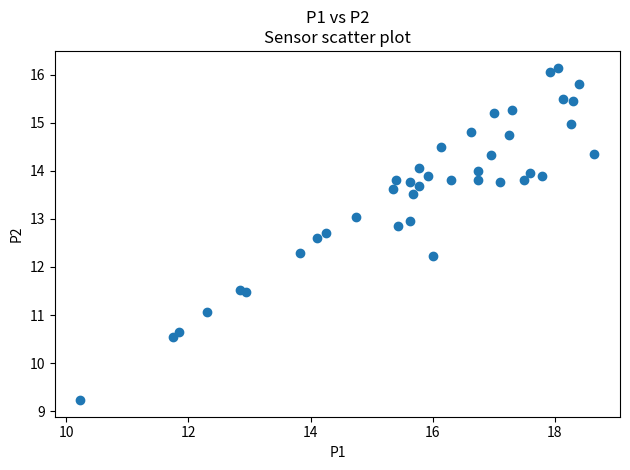

What is the range of X values (max minus min)?

8.4